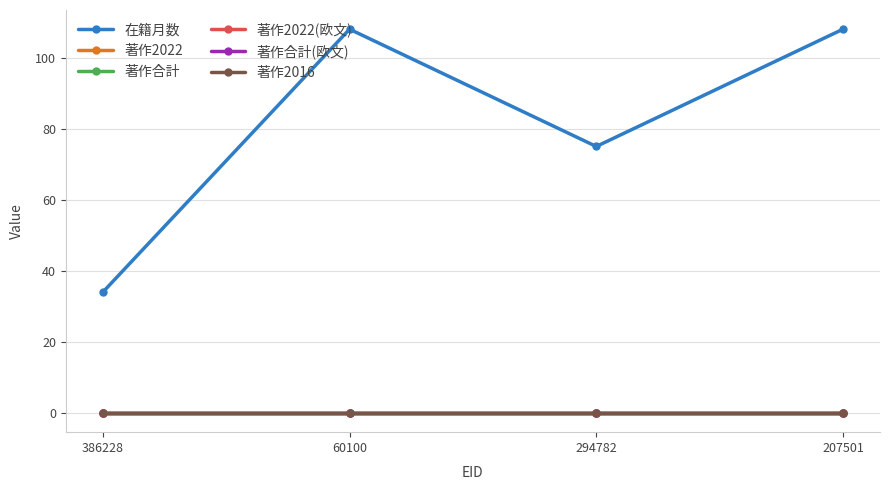

Reading right to left, transcribe all the data shown in this chart.

在籍月数: 207501=108	294782=75	60100=108	386228=34
著作2022: 207501=0	294782=0	60100=0	386228=0
著作合計: 207501=0	294782=0	60100=0	386228=0
著作2022(欧文): 207501=0	294782=0	60100=0	386228=0
著作合計(欧文): 207501=0	294782=0	60100=0	386228=0
著作2016: 207501=0	294782=0	60100=0	386228=0